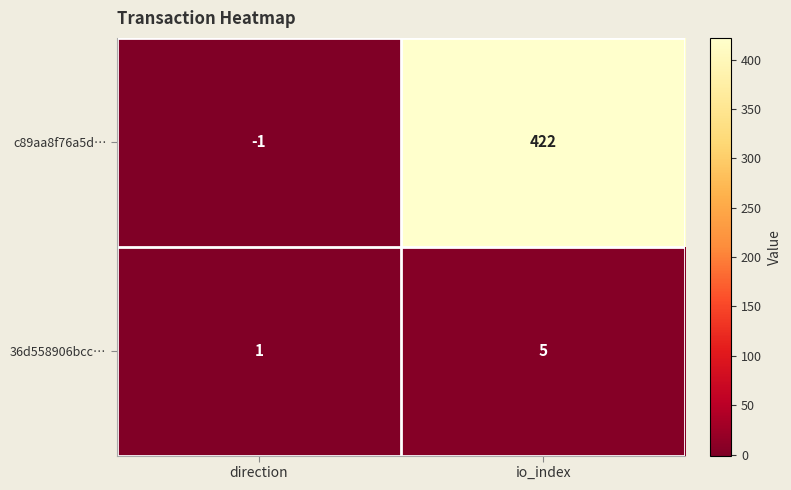

At which category is the sum across all series the highest?

io_index